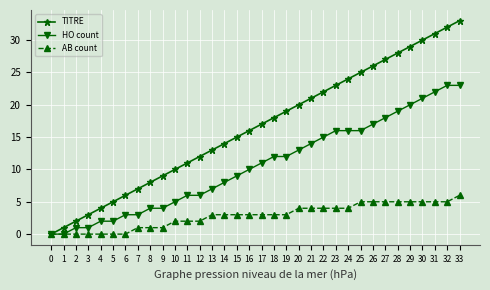

How many data points does each series have?

34